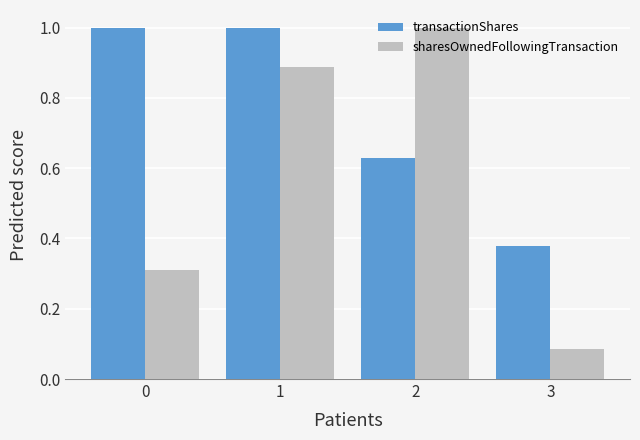

The transactionShares series shows 1.0 at 0. True or false?

True